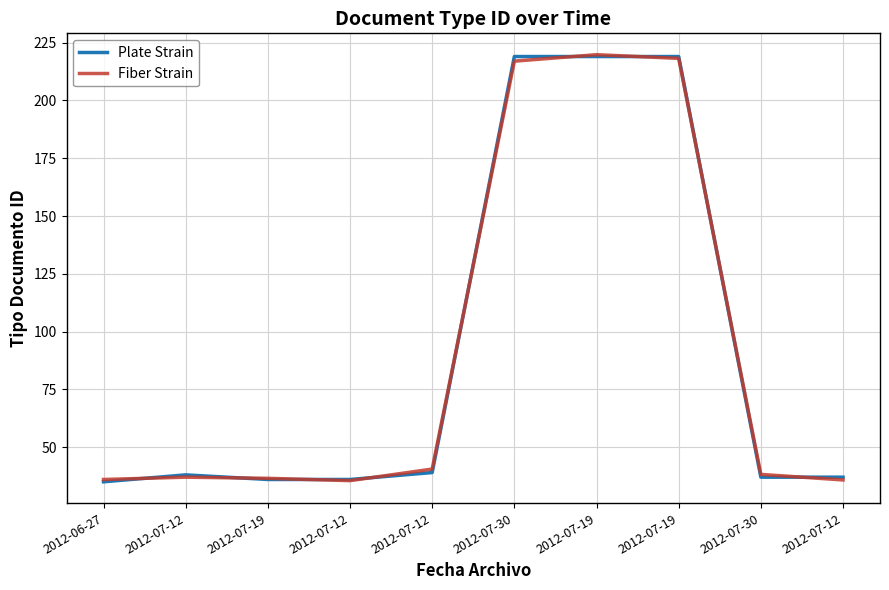

Does the chart have visible grid lines?

Yes